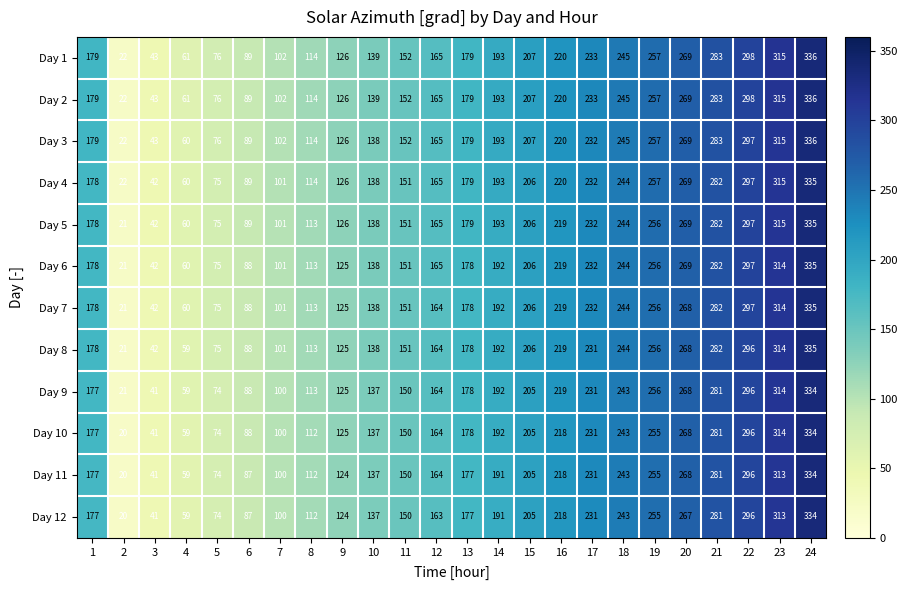

At how many categories does at least one series exceed 21?

24